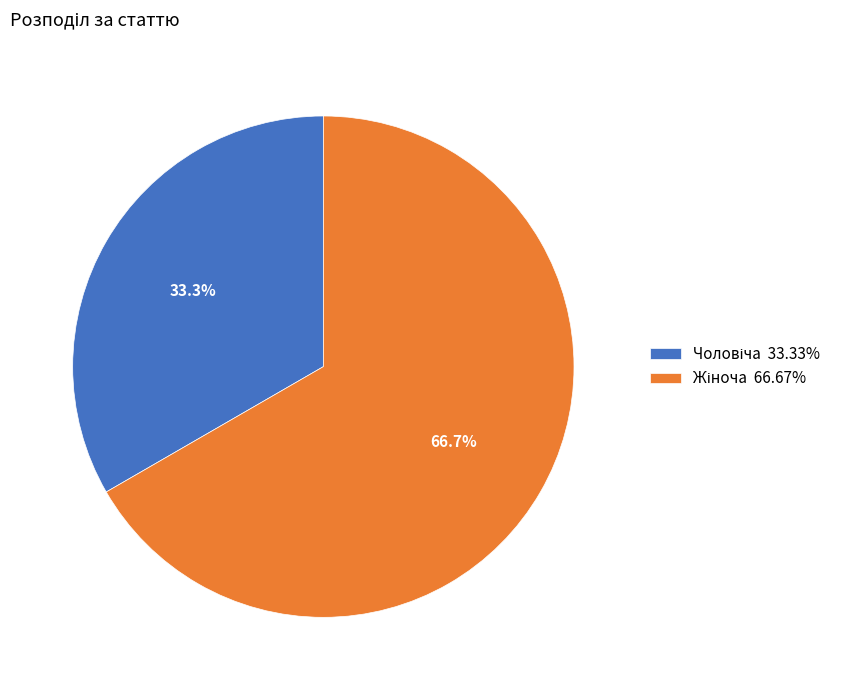

Is there any slice that represents more than half of the pie?

Yes